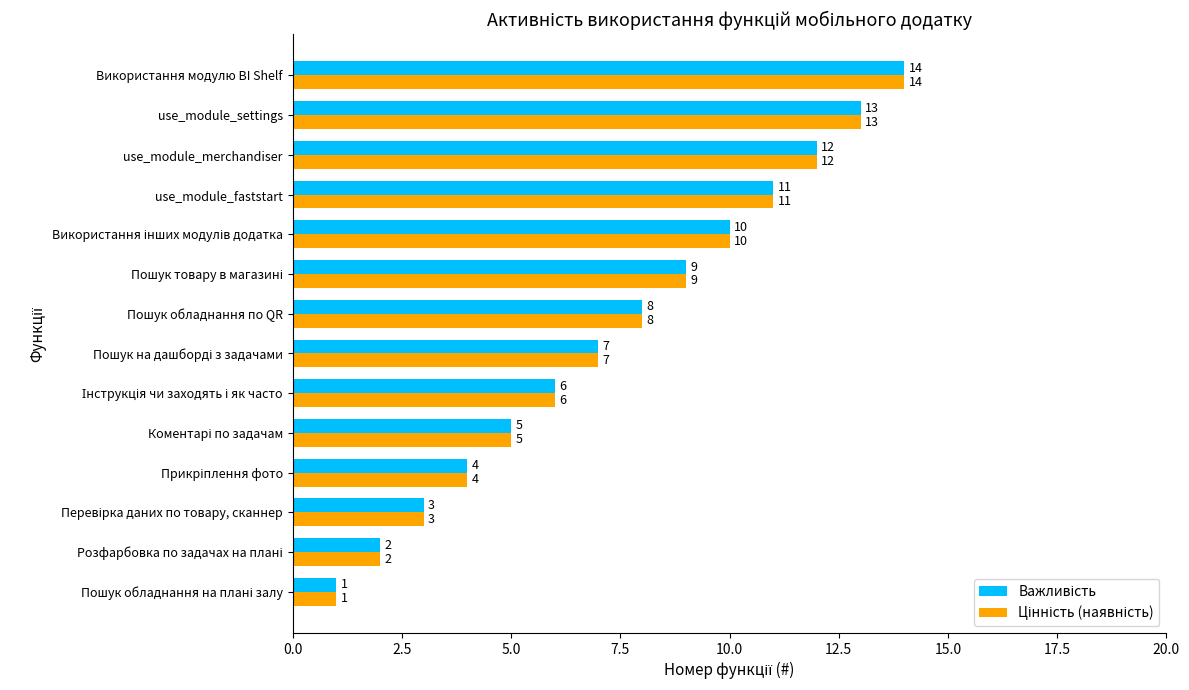

At which category is the sum across all series the highest?

Використання модулю BI Shelf